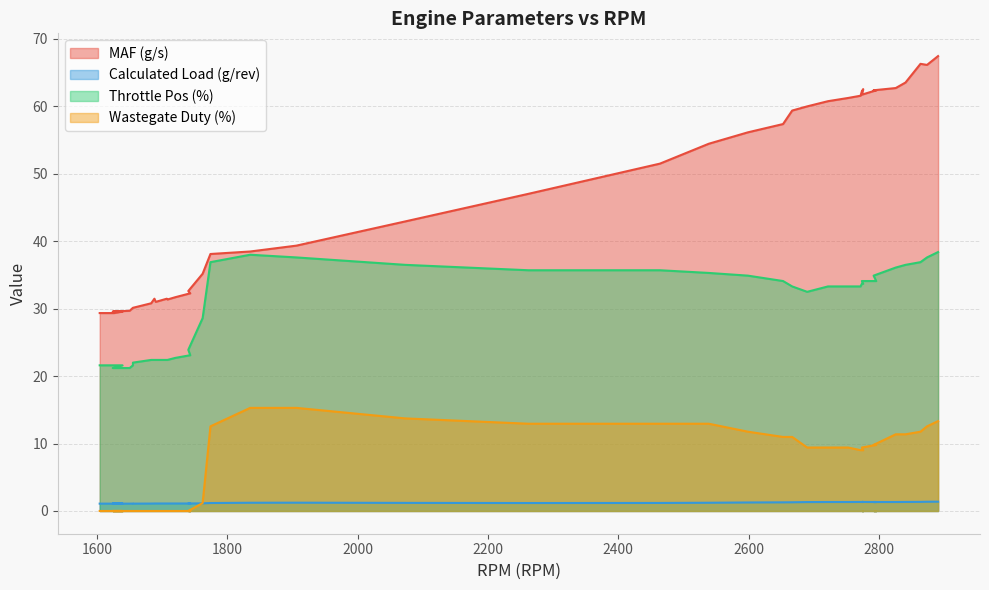

Does the chart display data point markers on the line(s)?

No